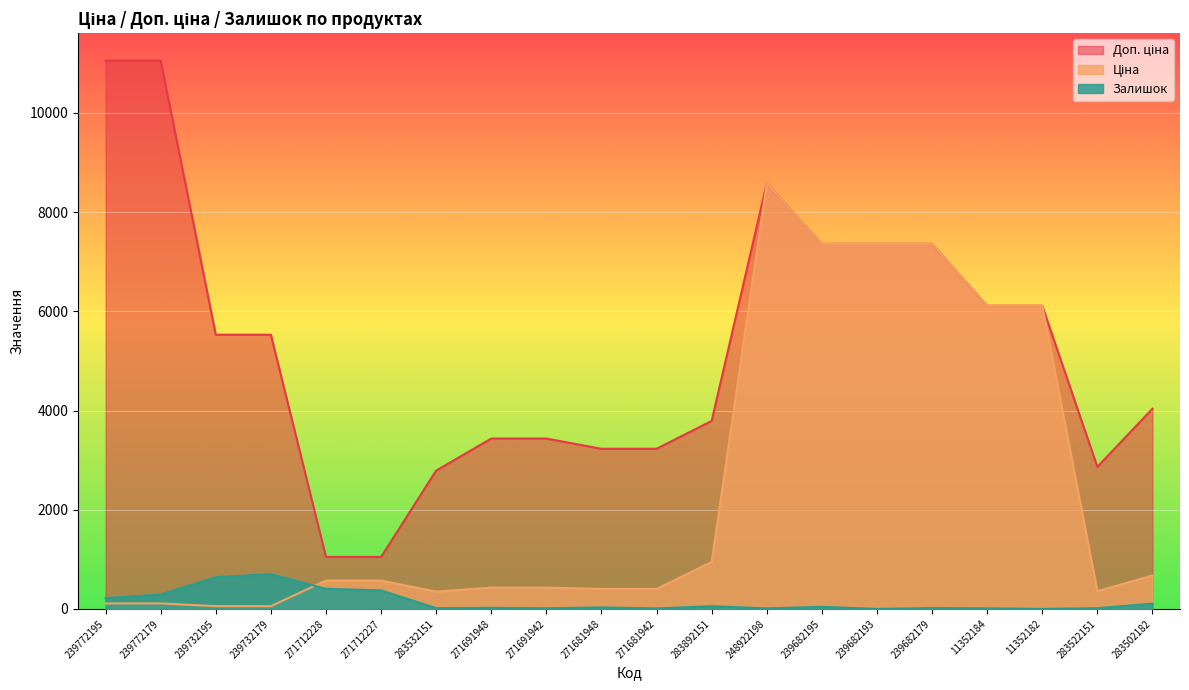

Which series has the largest total across all categories?

Доп. ціна